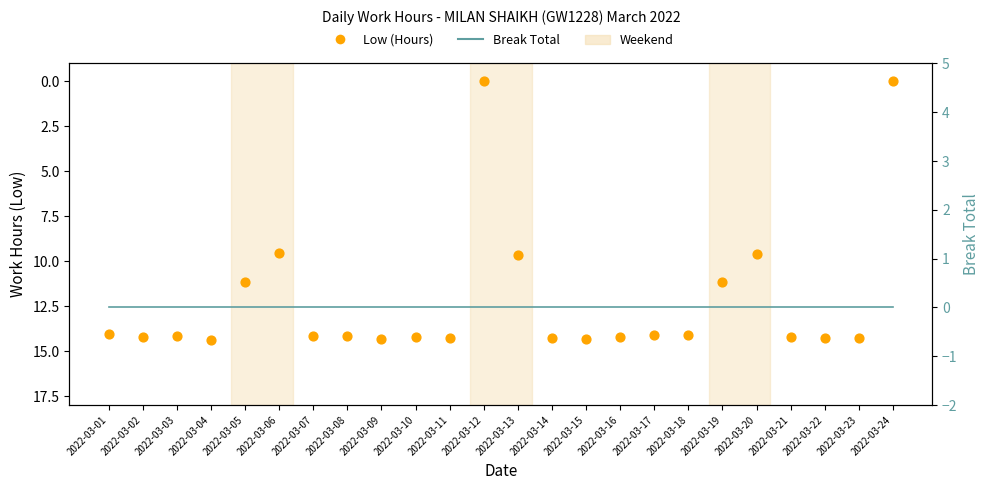

At how many categories does at least one series exceed 2?

22